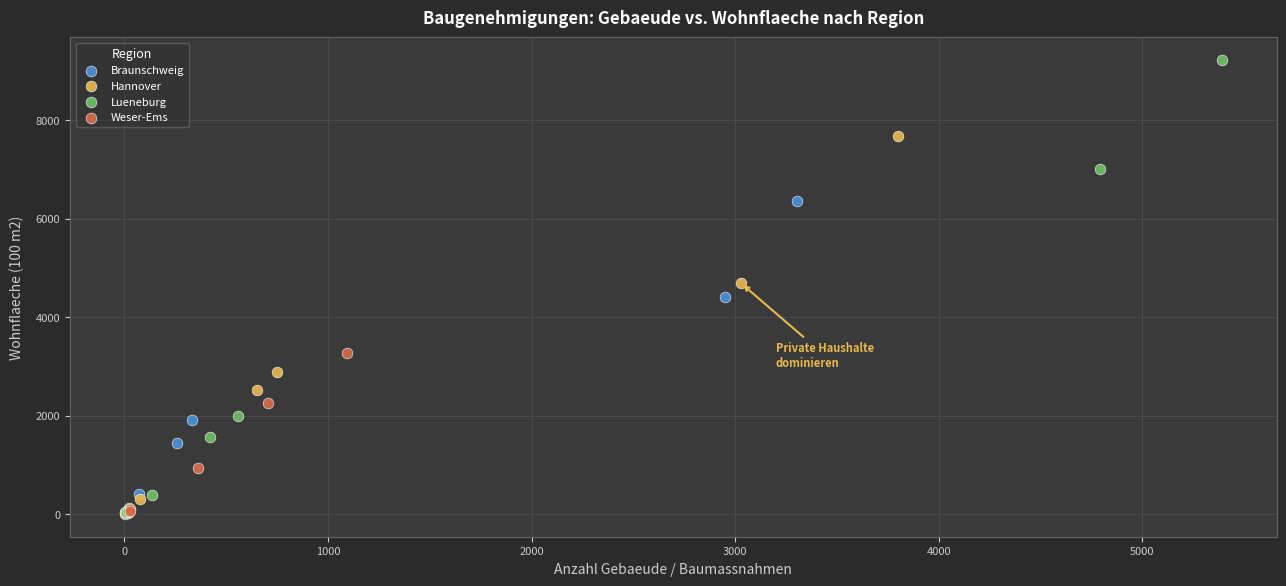

Which series reaches the maximum Y coordinate?

Lueneburg